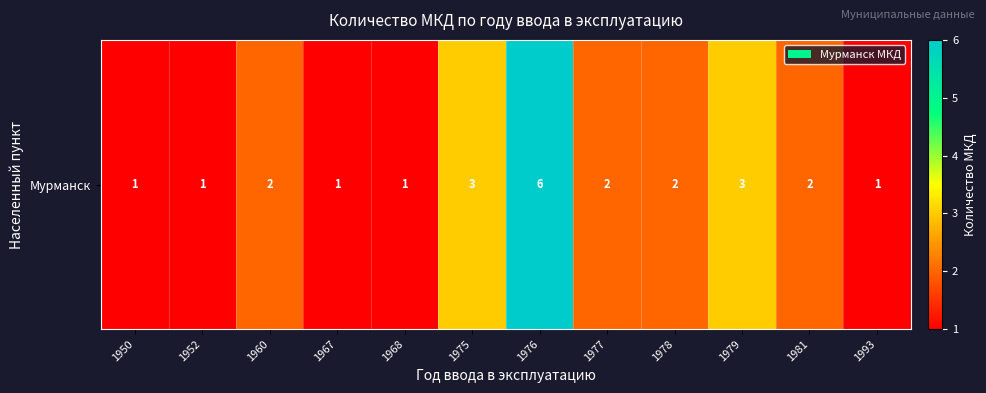

Reading left to right, what are all the values shown in this chart?

1950=1	1952=1	1960=2	1967=1	1968=1	1975=3	1976=6	1977=2	1978=2	1979=3	1981=2	1993=1